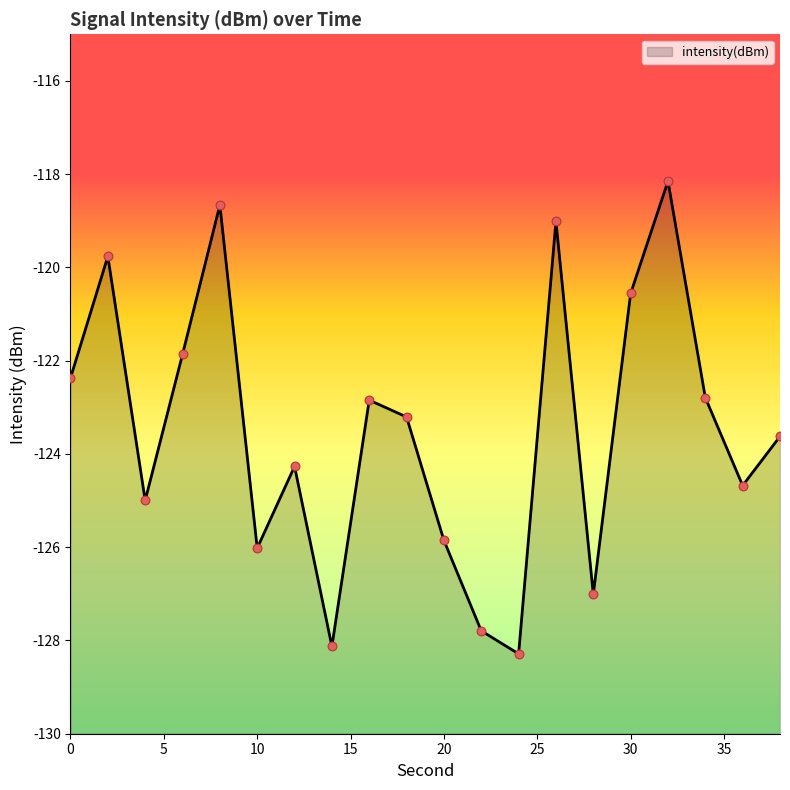

What is the change in value from 0 to 8?

+3.7